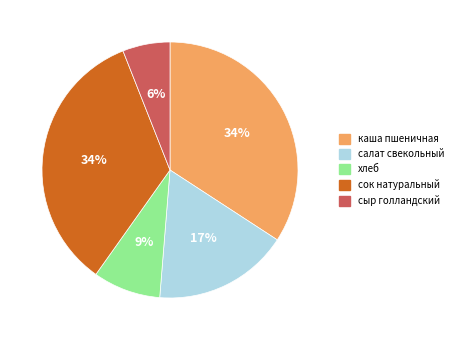

To the nearest percent, what is the difference between the сыр голландский and хлеб slice percentages?

3%